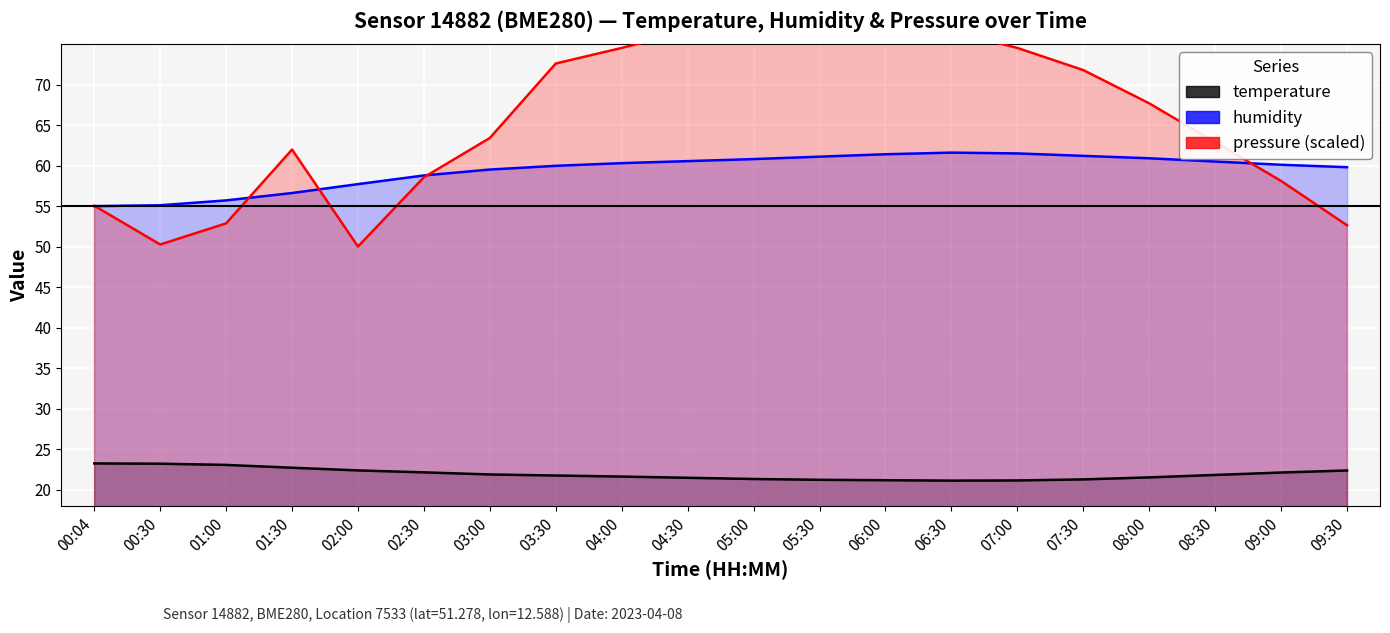

True or false: pressure (scaled) and humidity cross at least once.

True